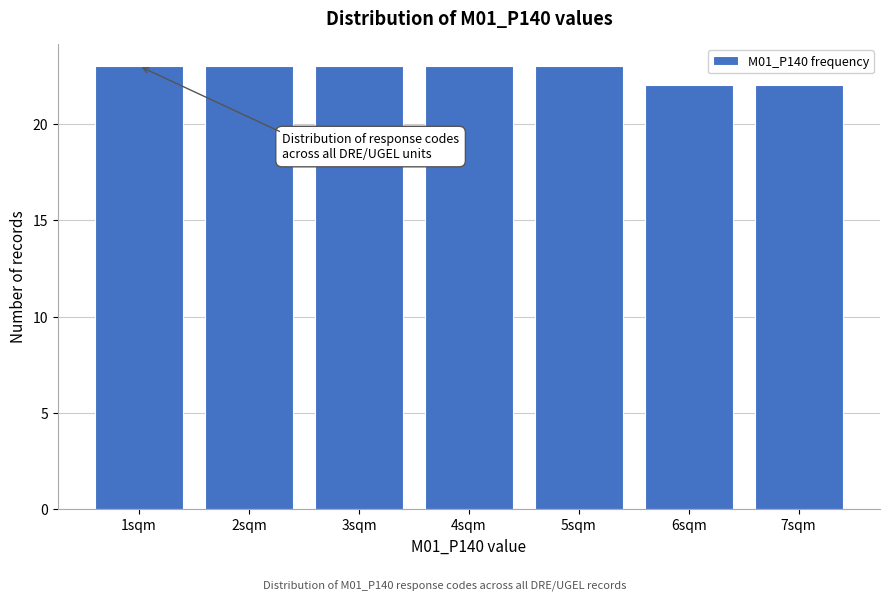

Reading left to right, list all the values displayed in this chart.

1sqm=23	2sqm=23	3sqm=23	4sqm=23	5sqm=23	6sqm=22	7sqm=22